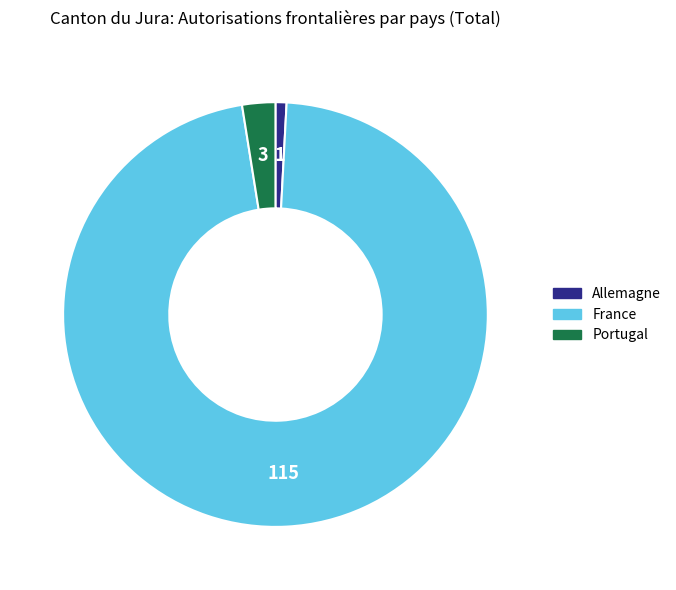

Approximately how many times larger is the value at Allemagne compared to Portugal?

0.3